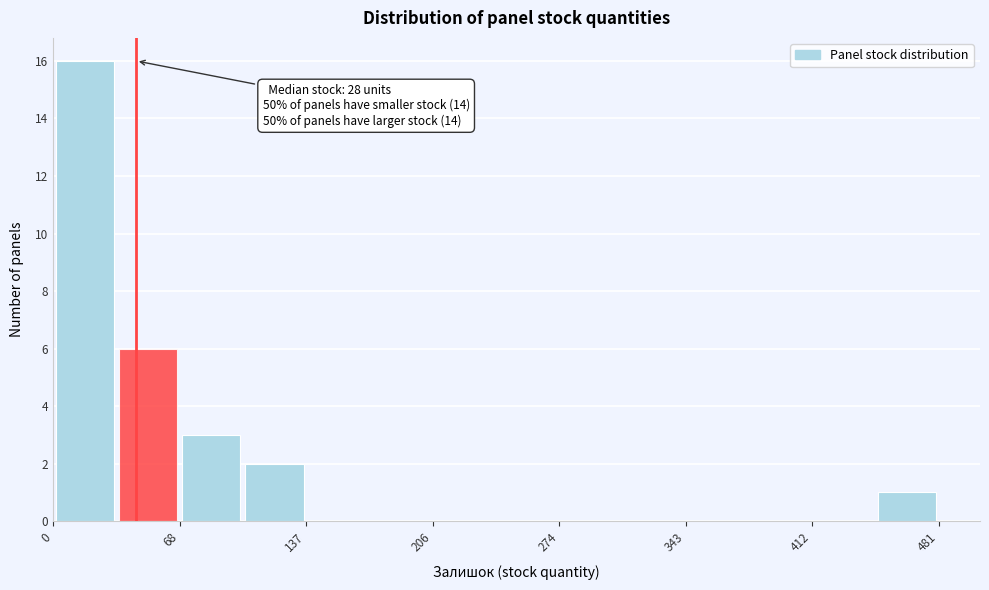

Read against the x-axis, roughly where is the centre of the tallest bar?

20